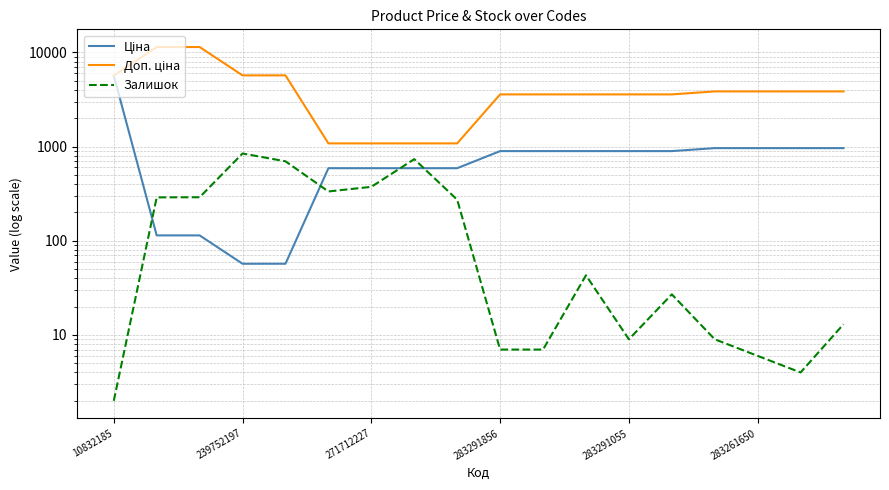

Which series has the largest total across all categories?

Доп. ціна